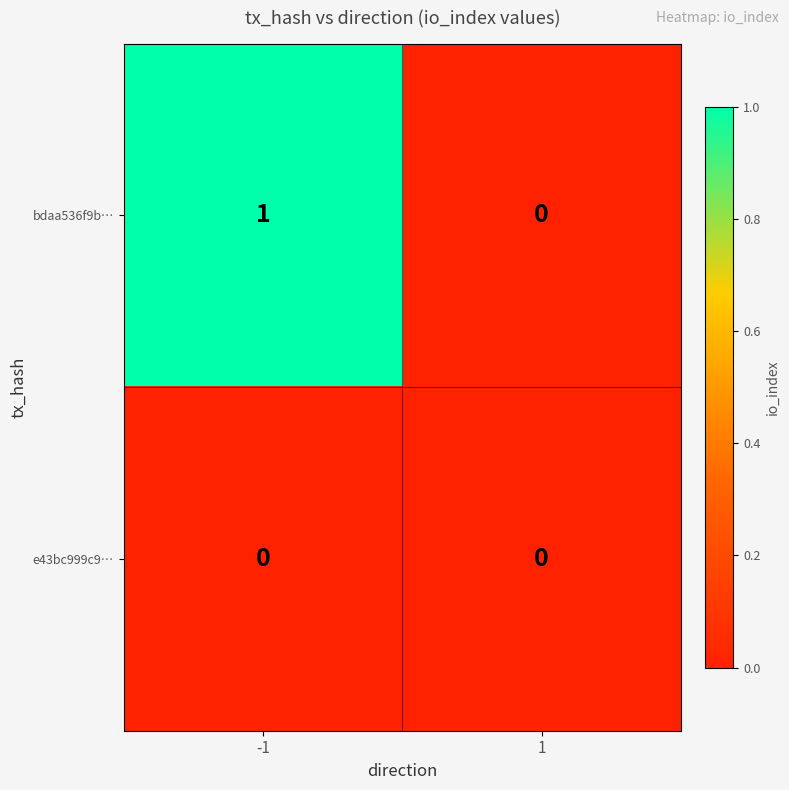

Between -1 and 1, which series saw the biggest shift?

bdaa536f9b…